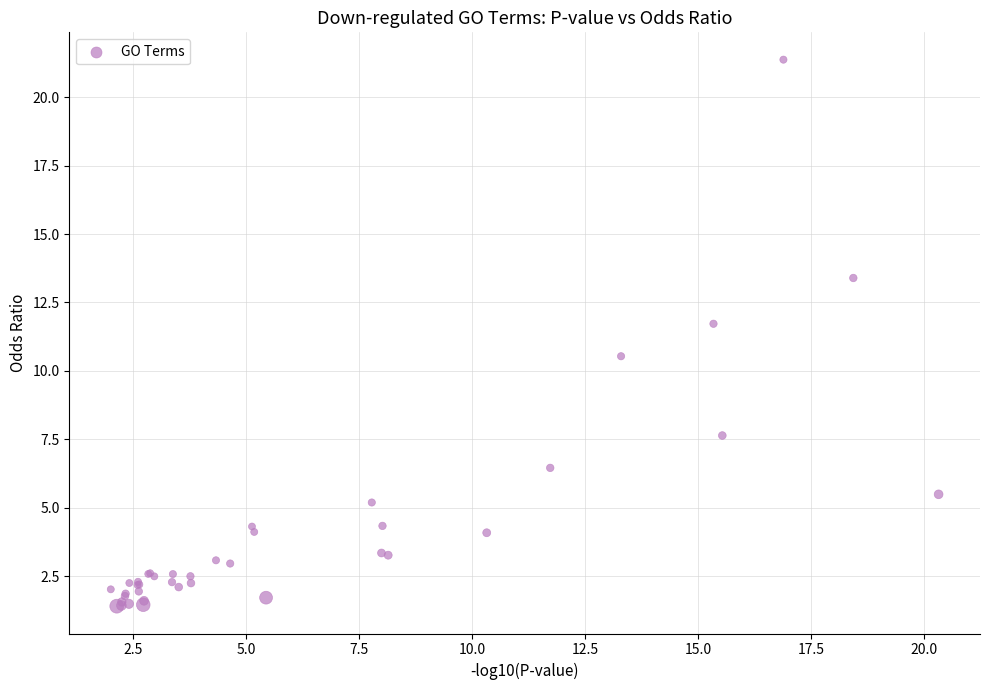

What Y value in the scatter plot is closest to 11?

10.5